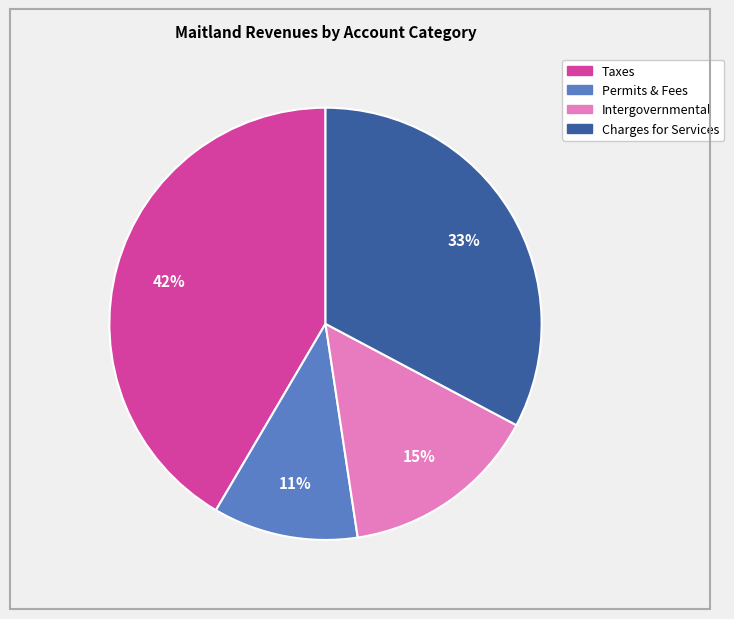

Does any single category account for the majority?

No